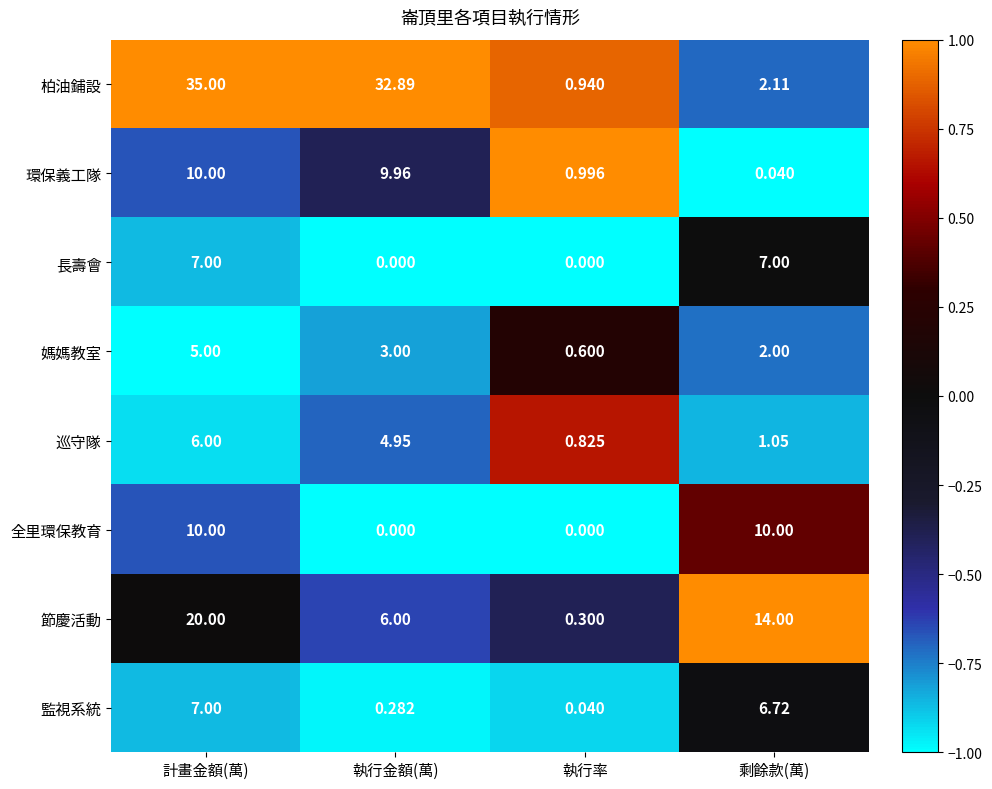

Rank the series at 剩餘款(萬) from lowest to highest value.

環保義工隊, 巡守隊, 媽媽教室, 柏油鋪設, 監視系統, 長壽會, 全里環保教育, 節慶活動